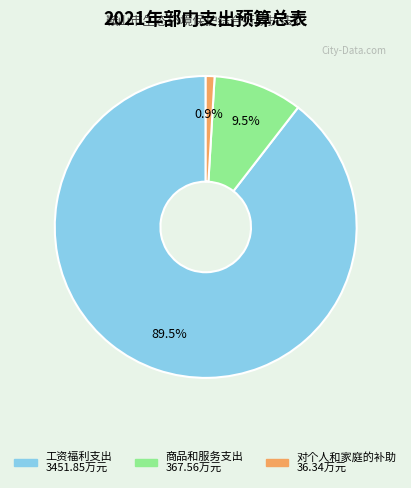

Which slice represents more than half of the pie?

工资福利支出